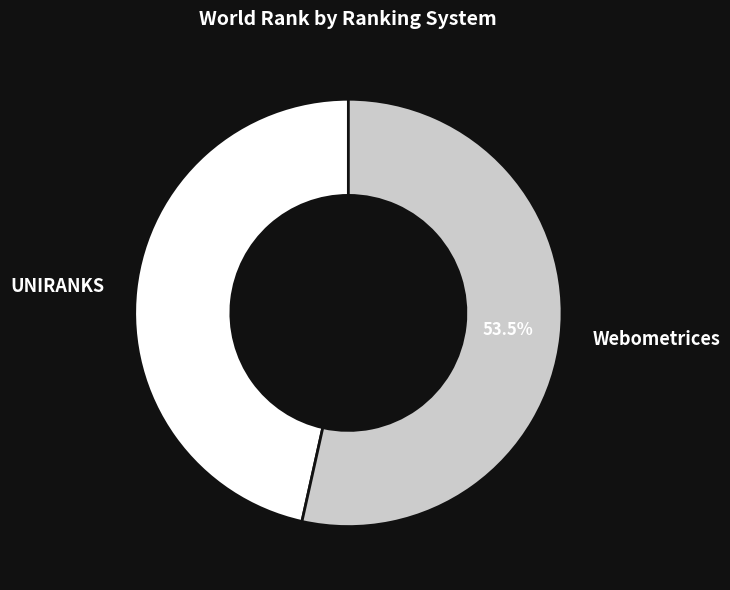

To the nearest percent, what is the average slice percentage?

50%